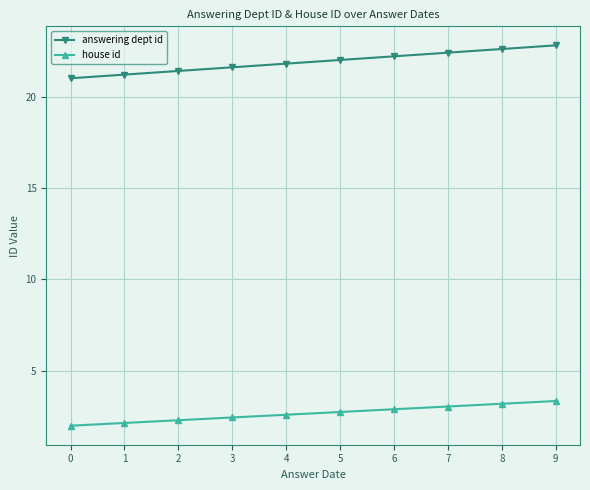

The value of answering dept id at 0 is 27.6. True or false?

False